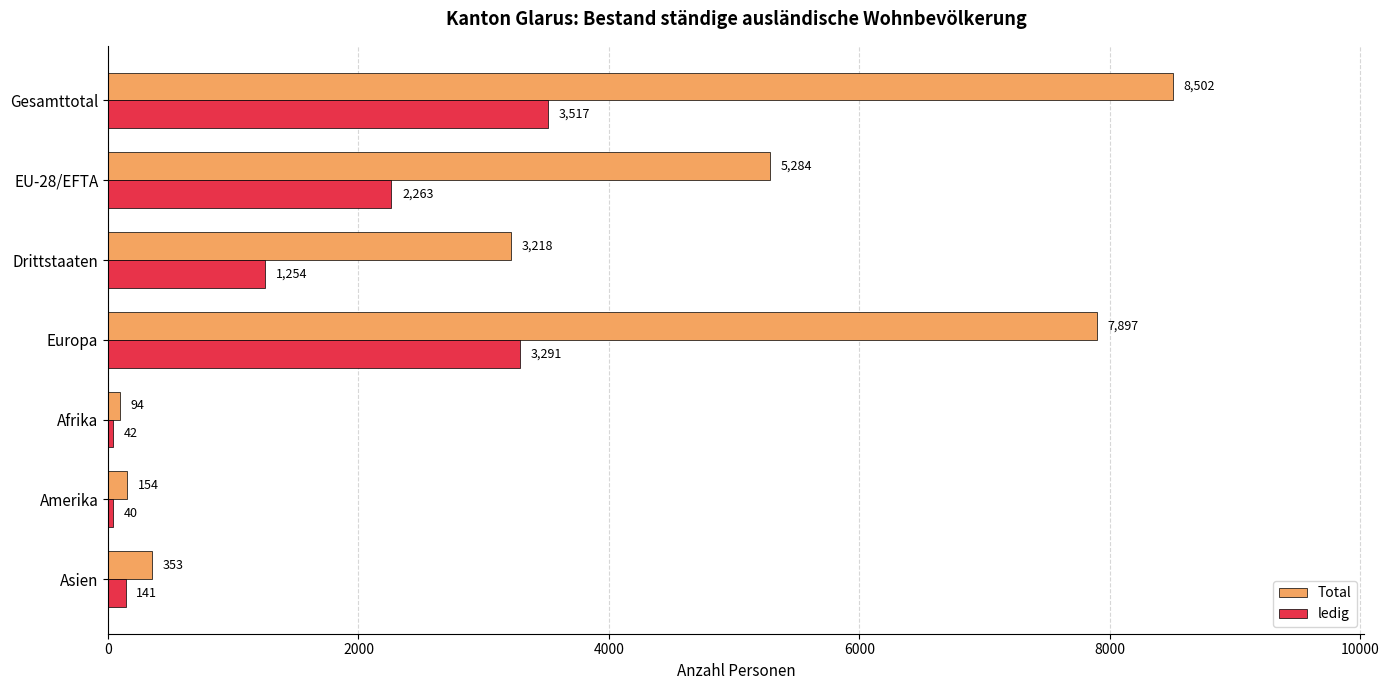

What is the difference between the maximum and minimum values in the ledig series?

3477